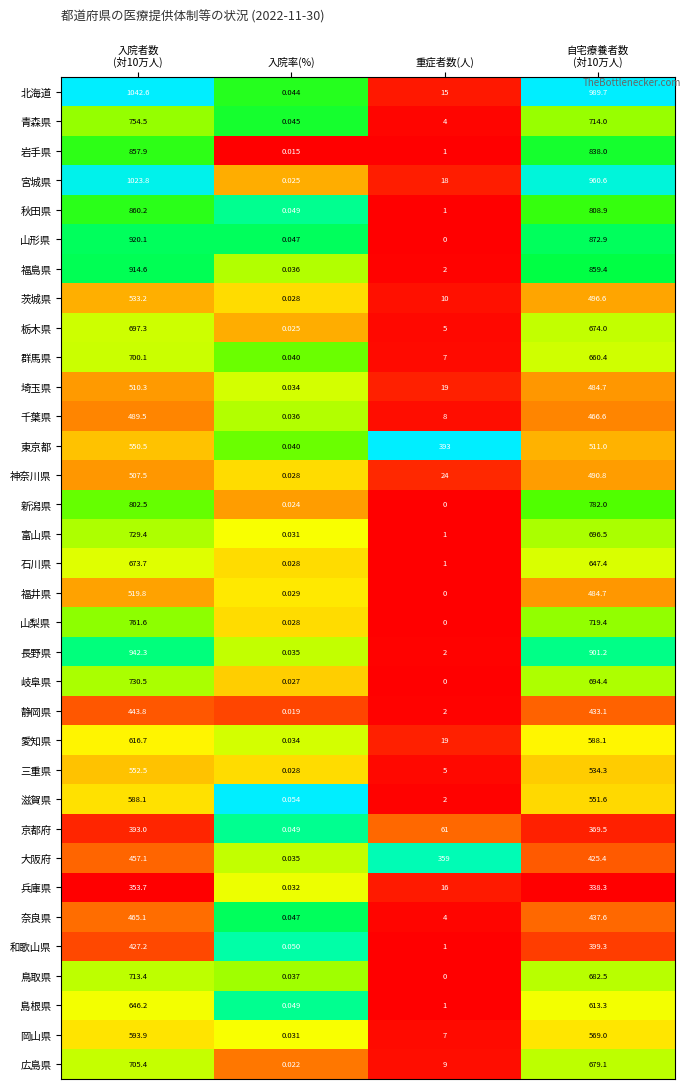

Where is 京都府 nearest to the value 196?

重症者数(人)